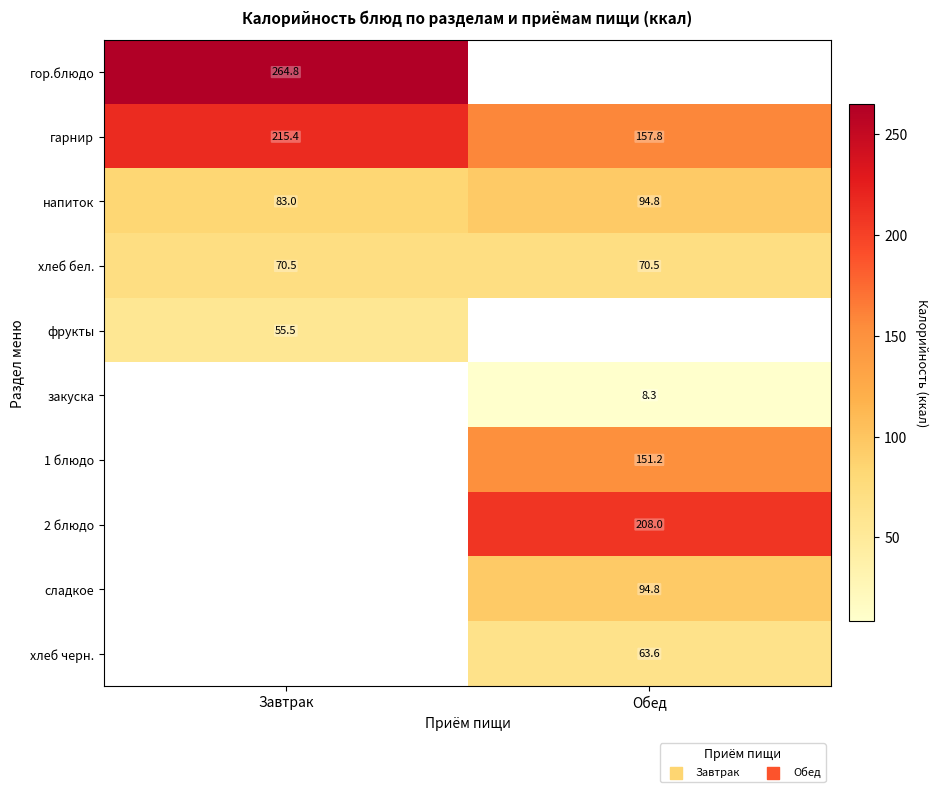

What is the sum of all напиток values?

177.8